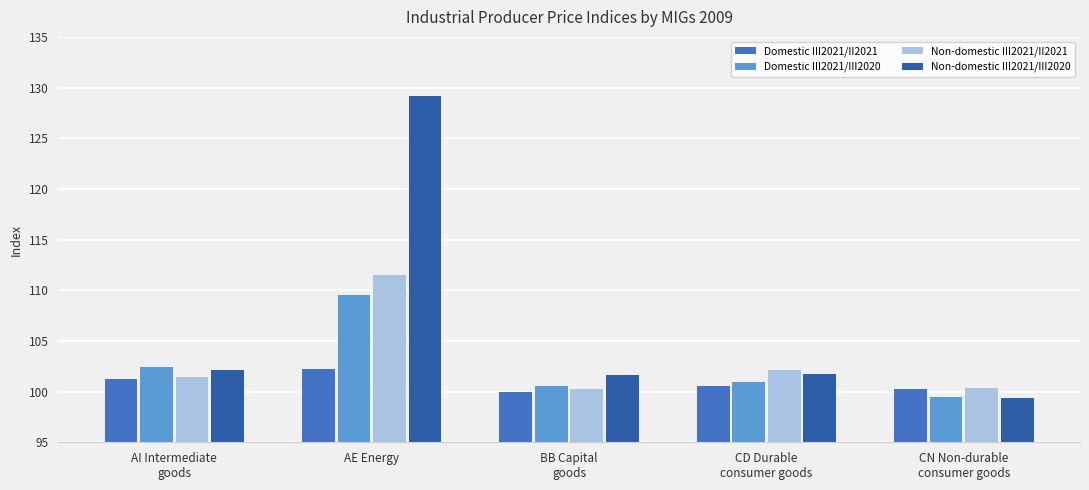

What is the difference between the maximum and minimum values in the Non-domestic III2021/II2021 series?

11.2